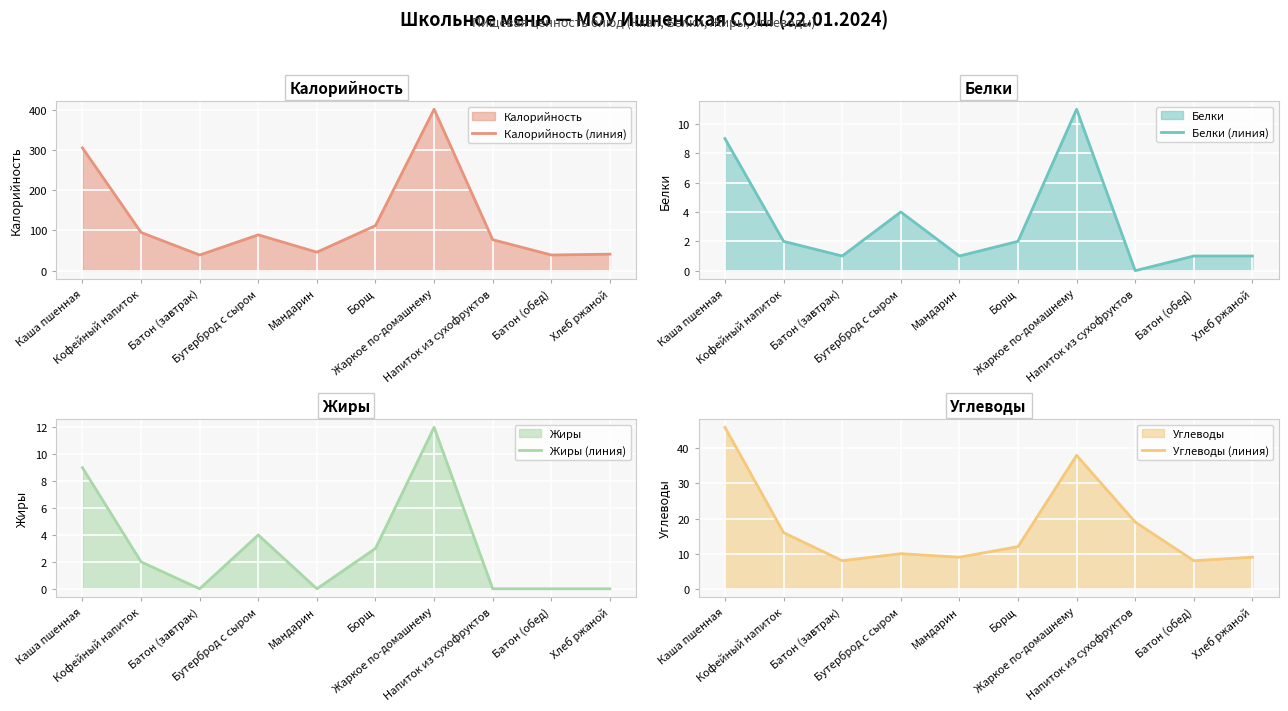

What is the label of the 3rd point from the left?

Батон (завтрак)